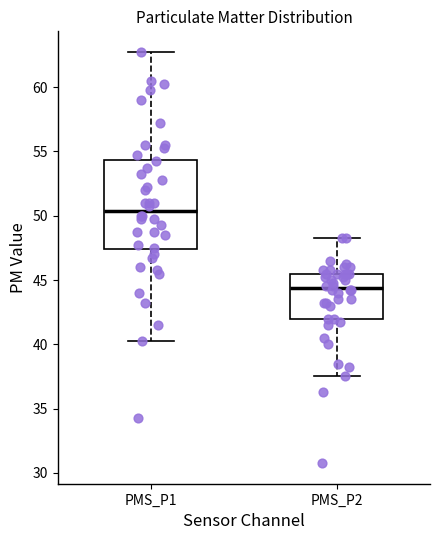

Where does the median line of the box for PMS_P1 sit on the y-axis? The values are not printed on the chart, so give them approximately, as read against the axis.

50.5